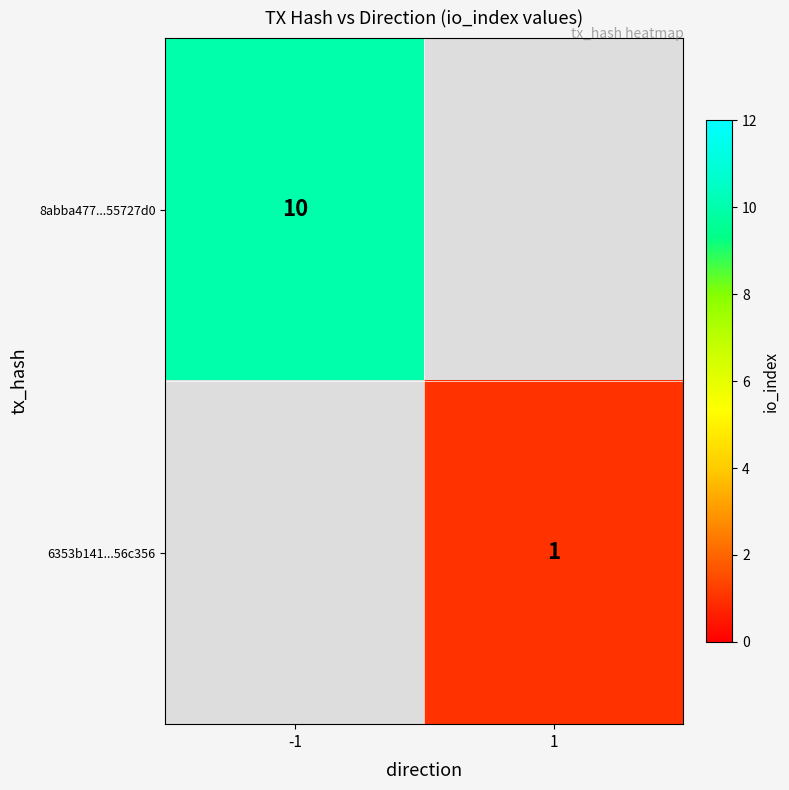

Is it true that 8abba477...55727d0 equals 14 at -1?

False